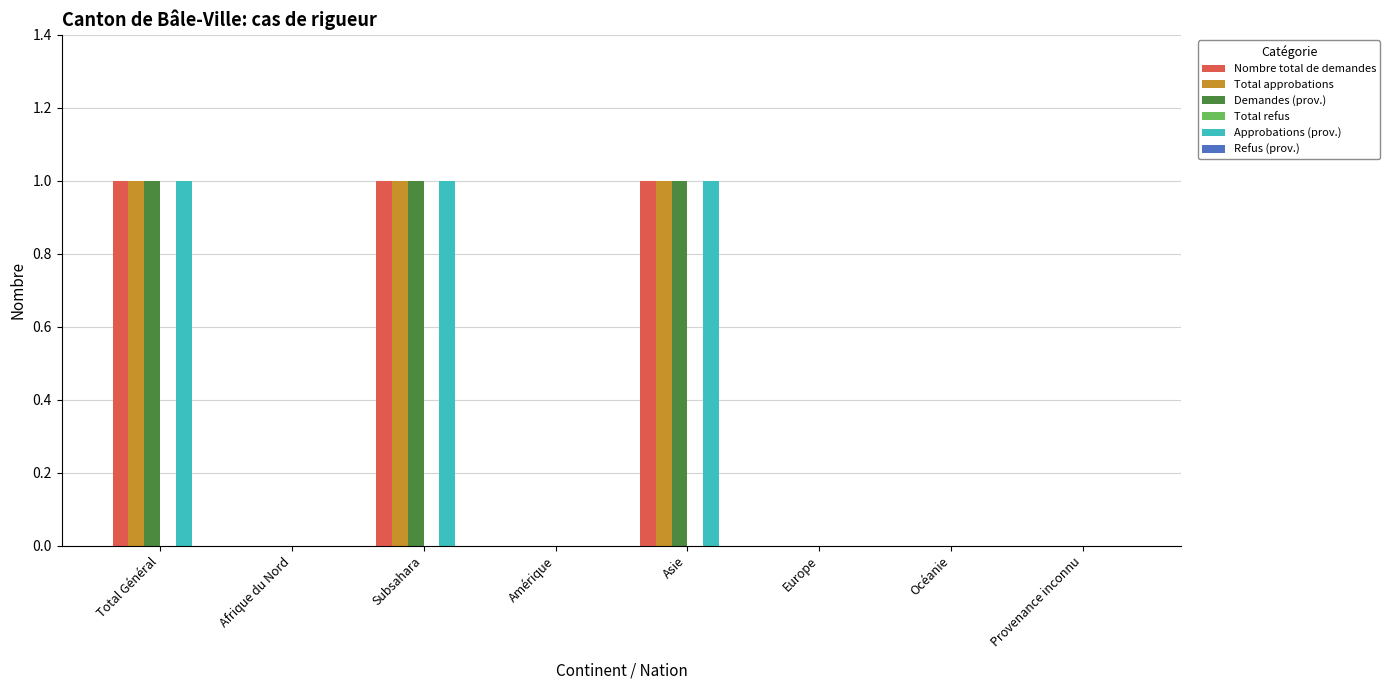

Is it true that Approbations (prov.) equals 1 at Total Général?

True